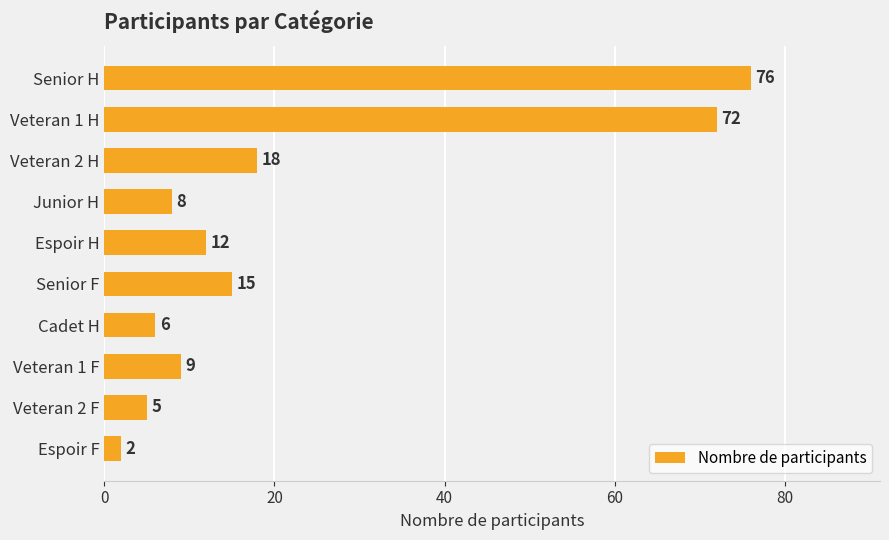

What position from the bottom is Veteran 2 F?

2